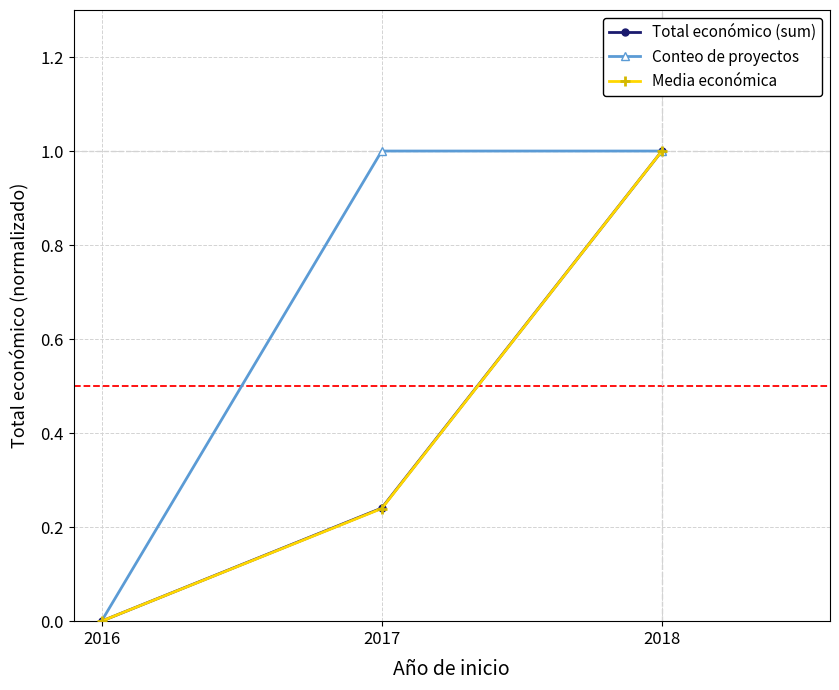

What are all the series names shown in the legend?

Total económico (sum), Conteo de proyectos, Media económica